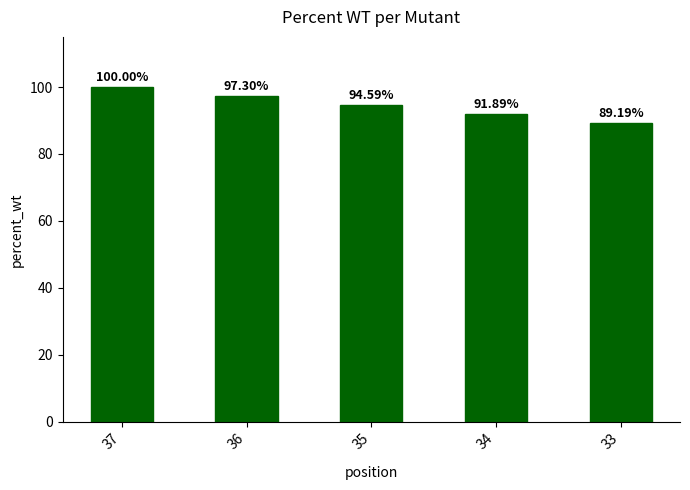

Does the chart contain stacked bars?

No